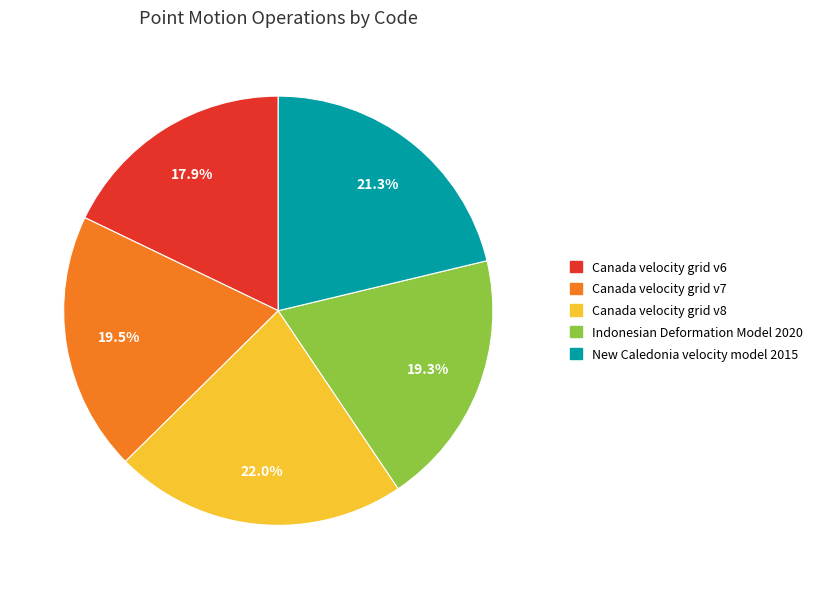

How many segments does this pie chart have?

5